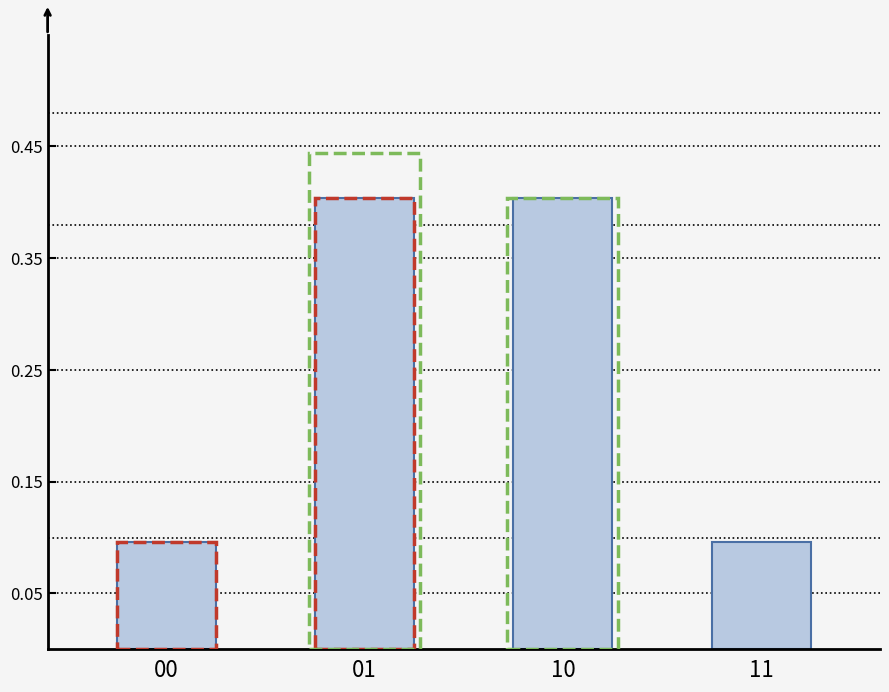

What is the maximum value shown in the chart?

0.4